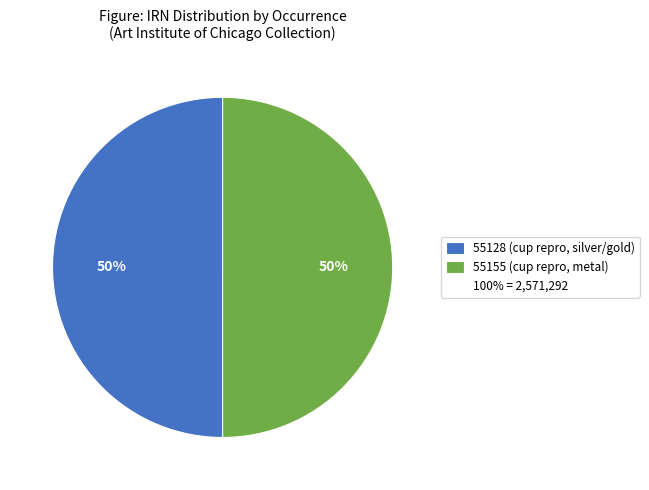

To the nearest percent, what is the average slice percentage?

50%